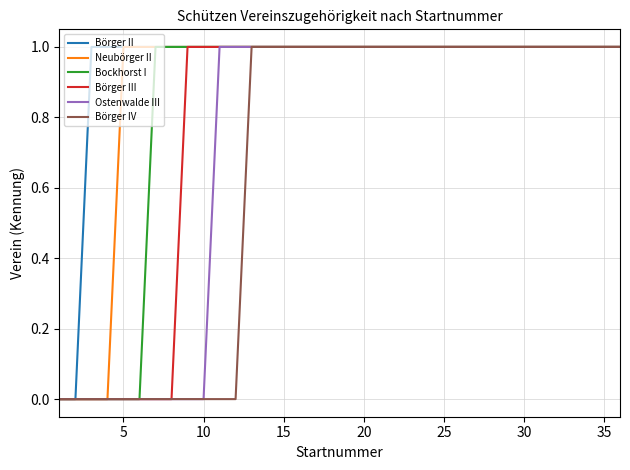

What is the highest value of the Börger II series?

1